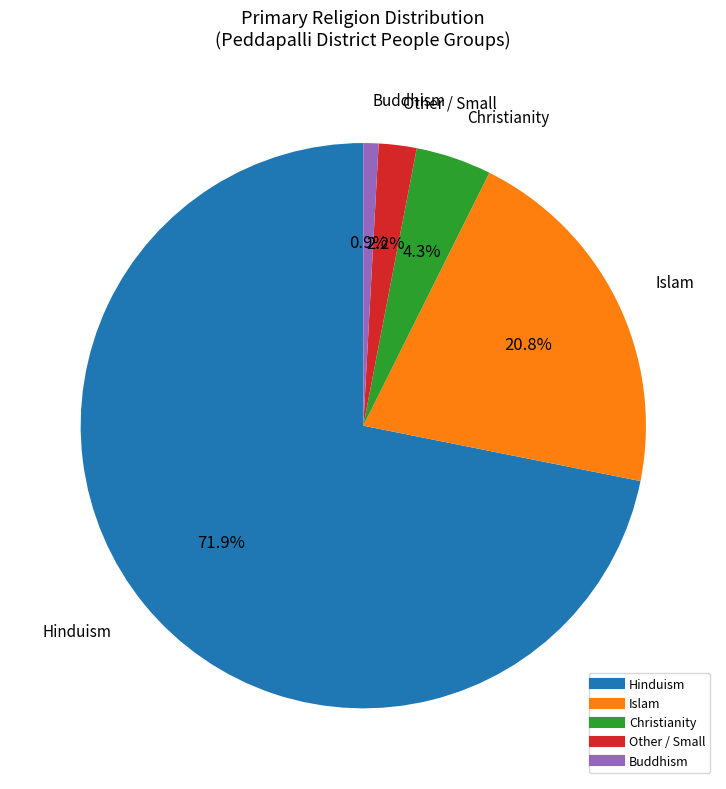

What portion of the pie excludes Islam?

79.2%